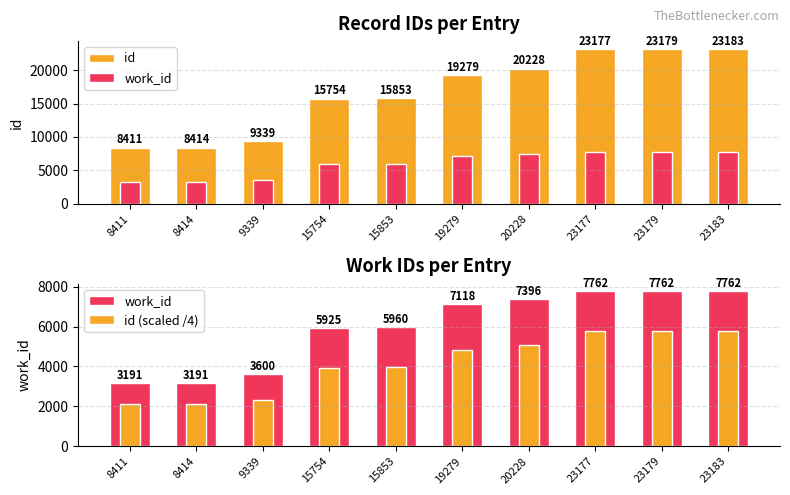

What is the approximate value of id at 19279?

19279.0